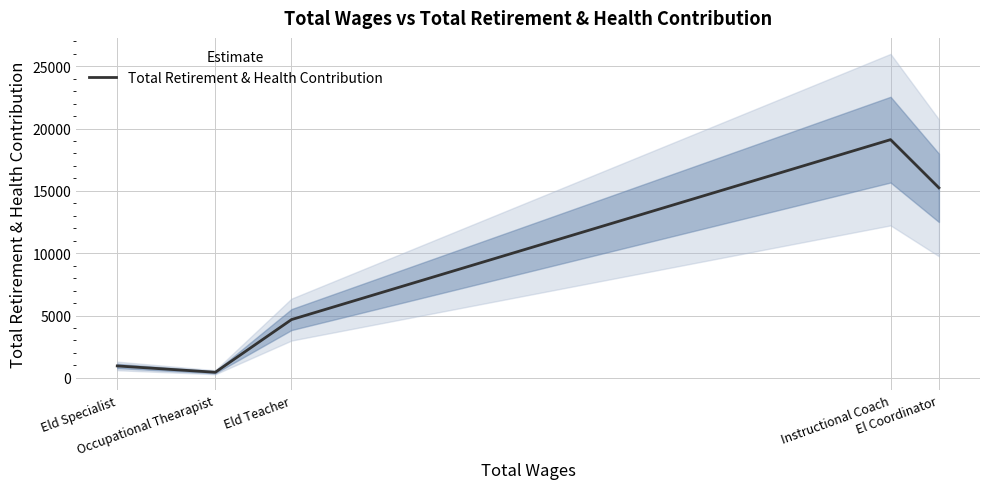

Where does the data first go above 4673?

Instructional Coach